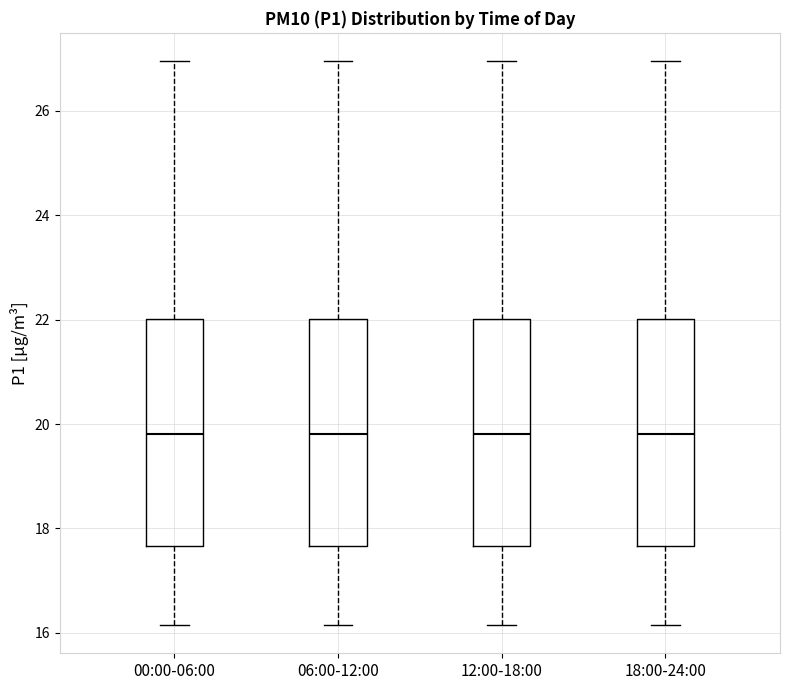

Reading left to right, read every box against the y-axis: the position of its median line, the range the box covers, and the ends of its whiskers. The values are not printed on the chart, so give them approximately, as read against the axis.

00:00-06:00: median 19.8, box 17.6 to 22.0, whiskers 16.2 to 27.0
06:00-12:00: median 19.8, box 17.6 to 22.0, whiskers 16.2 to 27.0
12:00-18:00: median 19.8, box 17.6 to 22.0, whiskers 16.2 to 27.0
18:00-24:00: median 19.8, box 17.6 to 22.0, whiskers 16.2 to 27.0